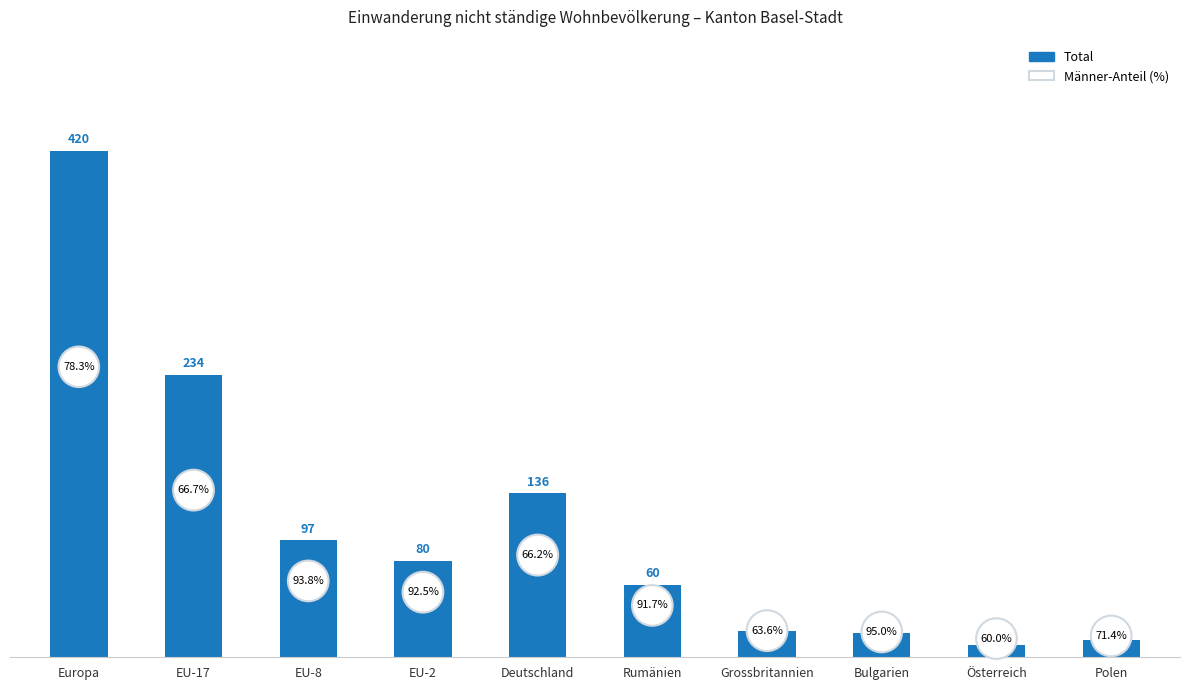

Count the number of categories in the chart.

10